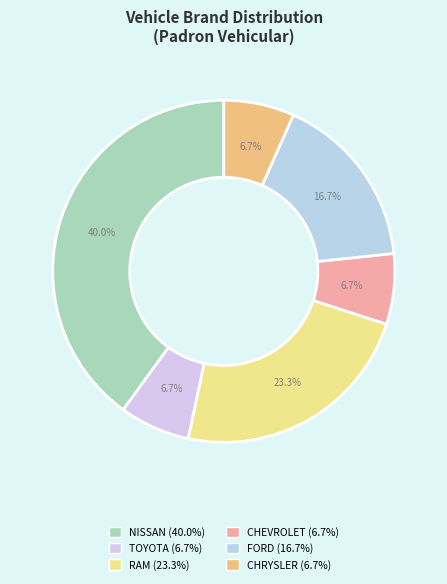

The CHEVROLET slice represents 1% of the pie. True or false?

False